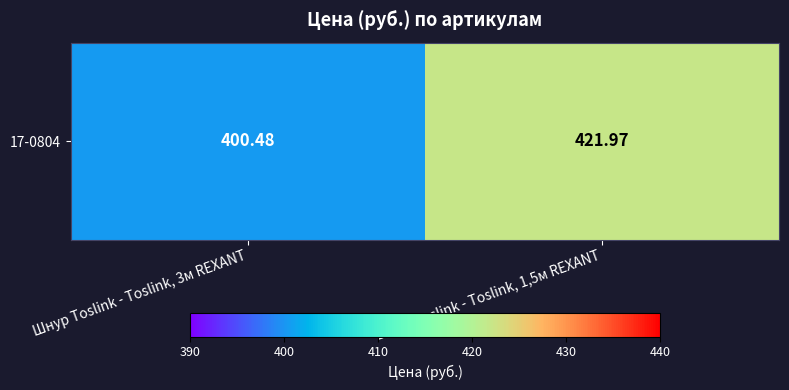

Approximately how many times larger is the value at Шнур Toslink - Toslink, 1,5м REXANT compared to Шнур Toslink - Toslink, 3м REXANT?

1.1